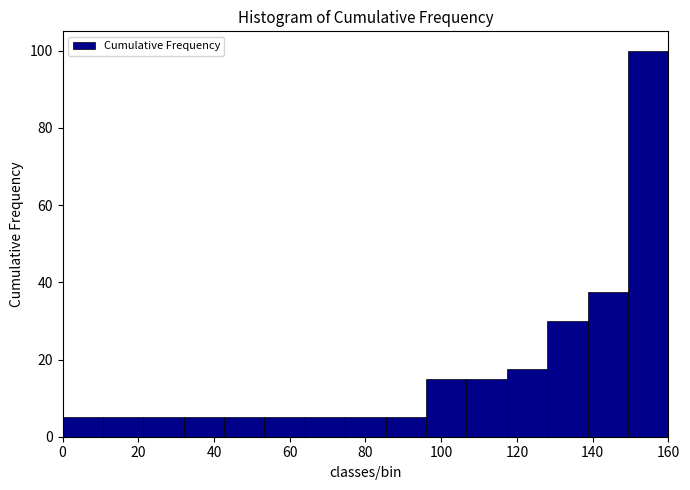

Which range on the x-axis has the tallest bar?

150 to 160